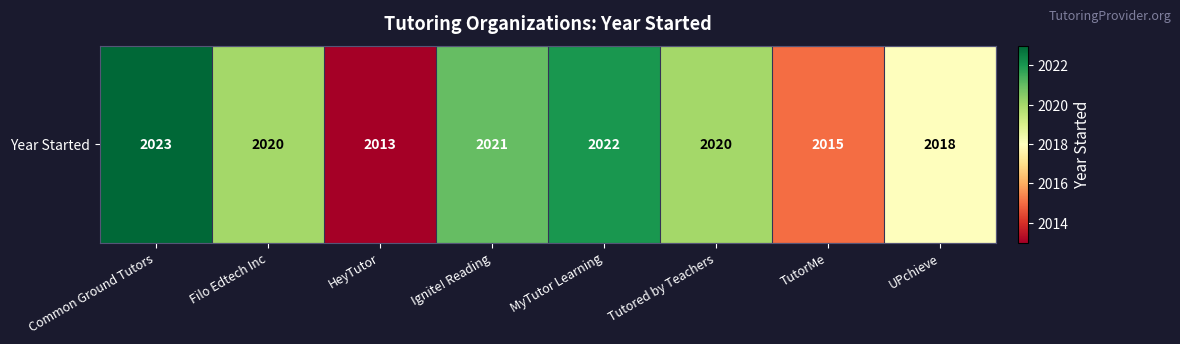

What is the difference between the values at Filo Edtech Inc and TutorMe?

5